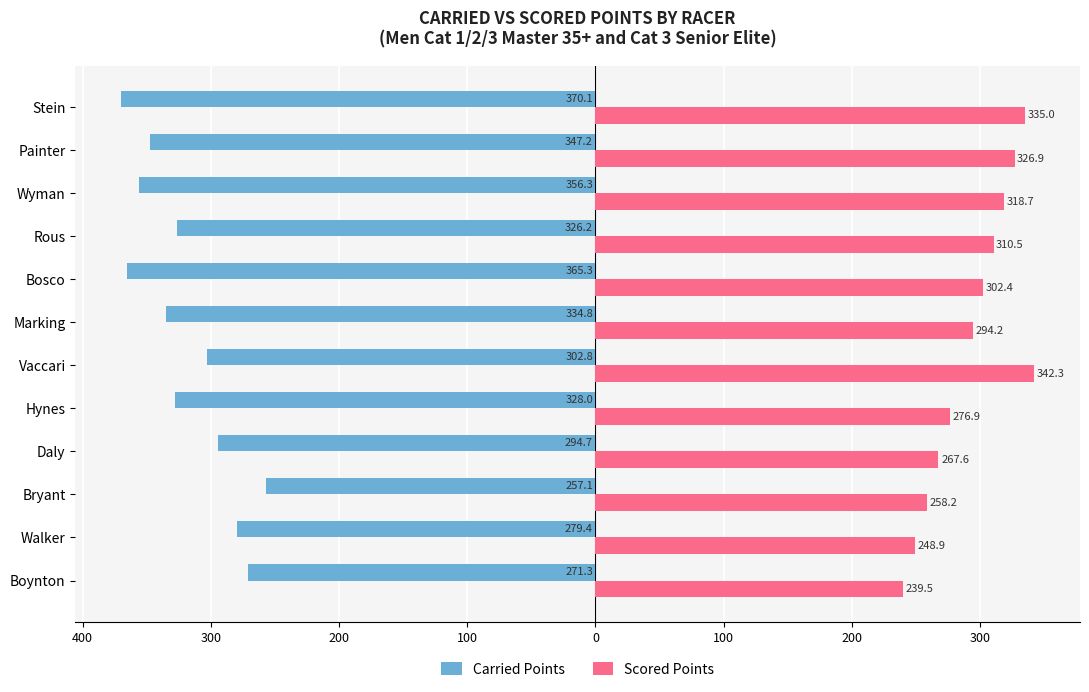

What are all the series names shown in the legend?

Carried Points, Scored Points